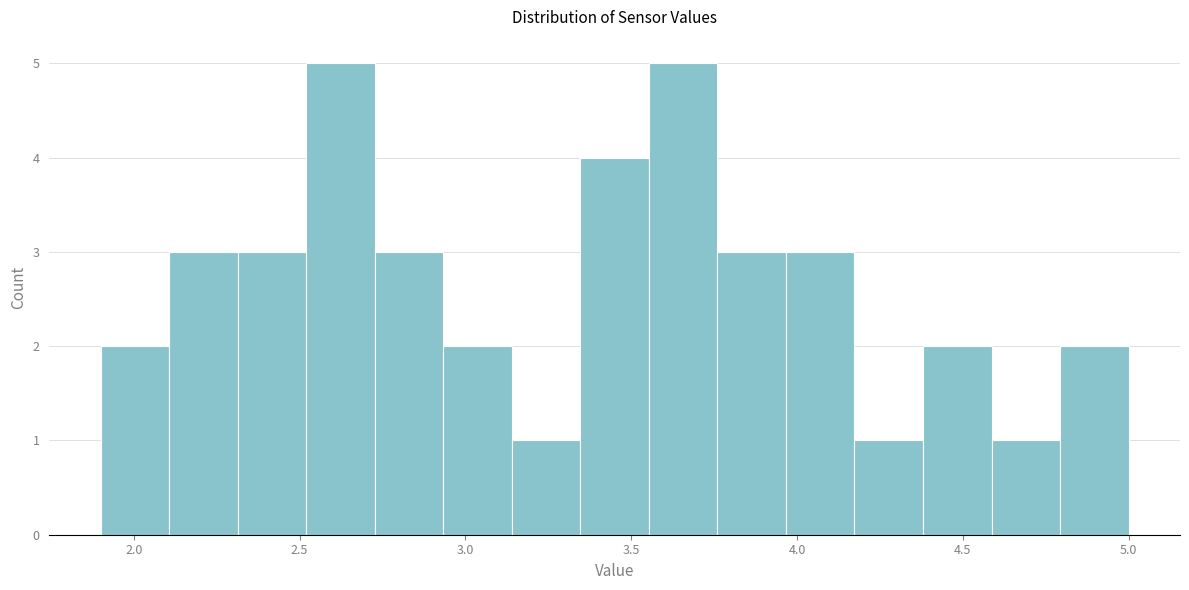

Reading left to right, list every bar in this chart as the range it spans on the x-axis followed by its height. Neither the bar edges nor the heights are printed on the chart, so give them approximately, as read against the axes.

1.90 to 2.10: 2
2.10 to 2.30: 3
2.30 to 2.50: 3
2.50 to 2.75: 5
2.75 to 2.95: 3
2.95 to 3.15: 2
3.15 to 3.35: 1
3.35 to 3.55: 4
3.55 to 3.75: 5
3.75 to 3.95: 3
3.95 to 4.15: 3
4.15 to 4.40: 1
4.40 to 4.60: 2
4.60 to 4.80: 1
4.80 to 5.00: 2